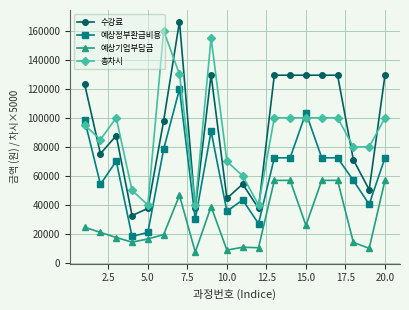

Which series has the widest spread of values?

수강료